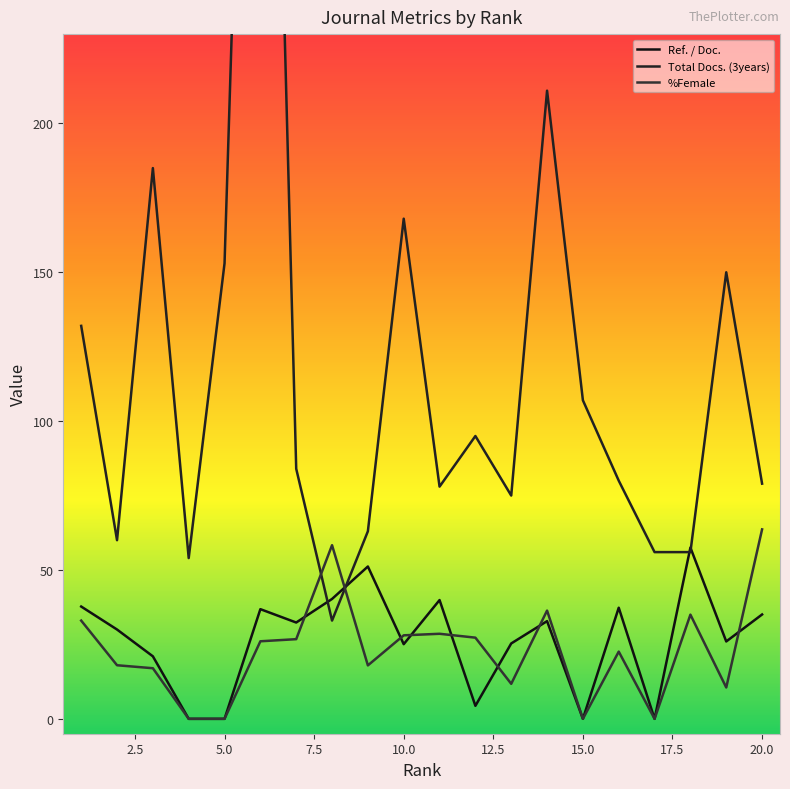

What is the maximum value for %Female?

63.6